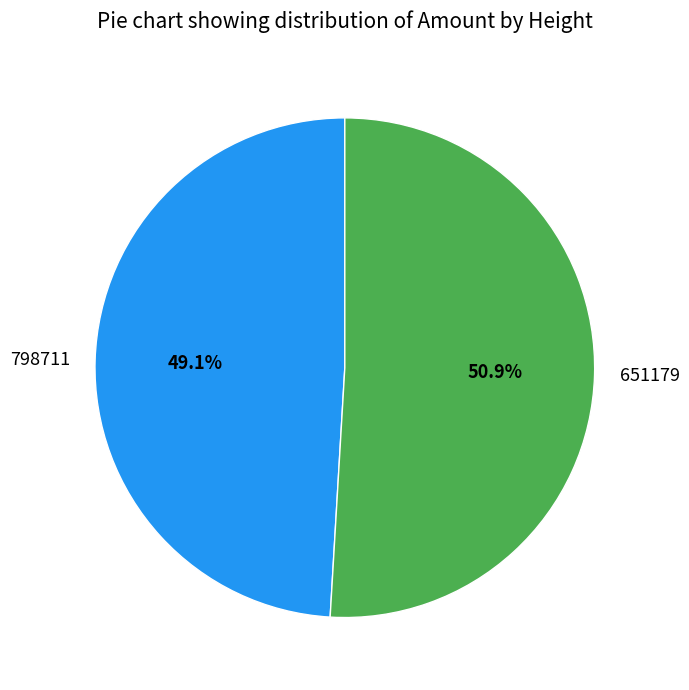

What percentage is the 798711 slice, to the nearest percent?

49%